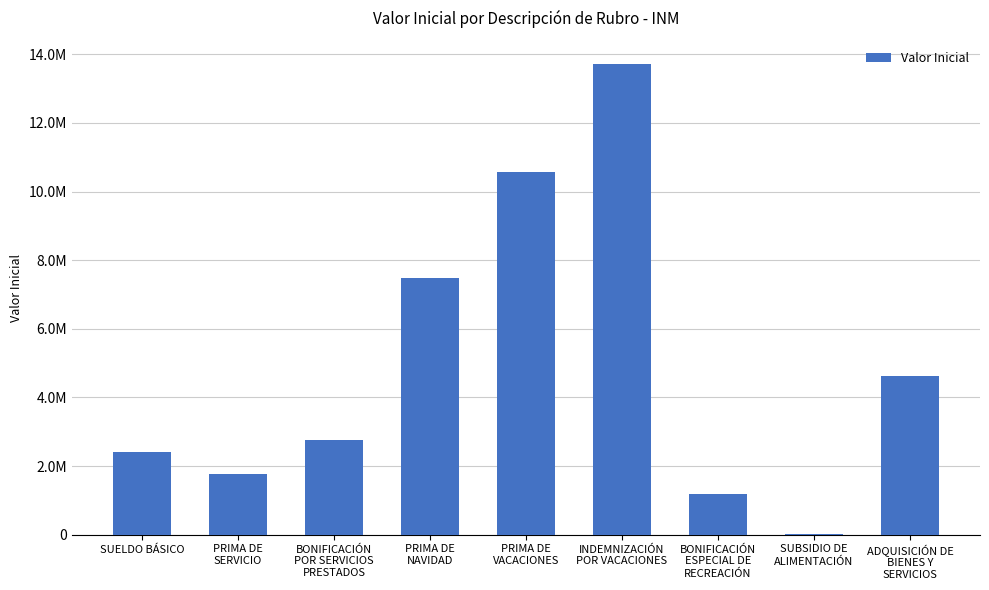

What is the change in value from PRIMA DE
VACACIONES to ADQUISICIÓN DE
BIENES Y
SERVICIOS?

-5938479